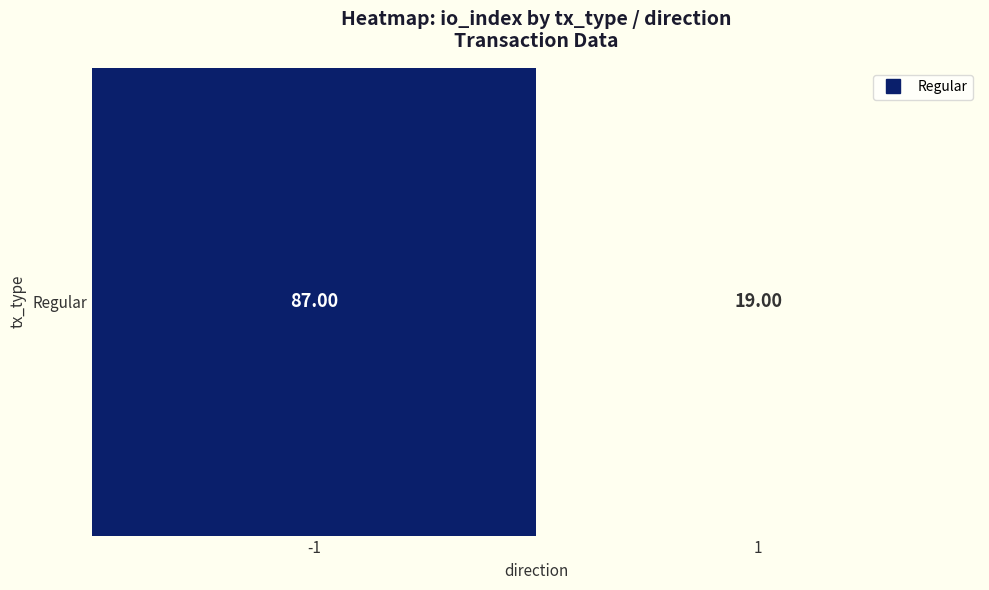

Reading left to right, list all the values displayed in this chart.

87	19